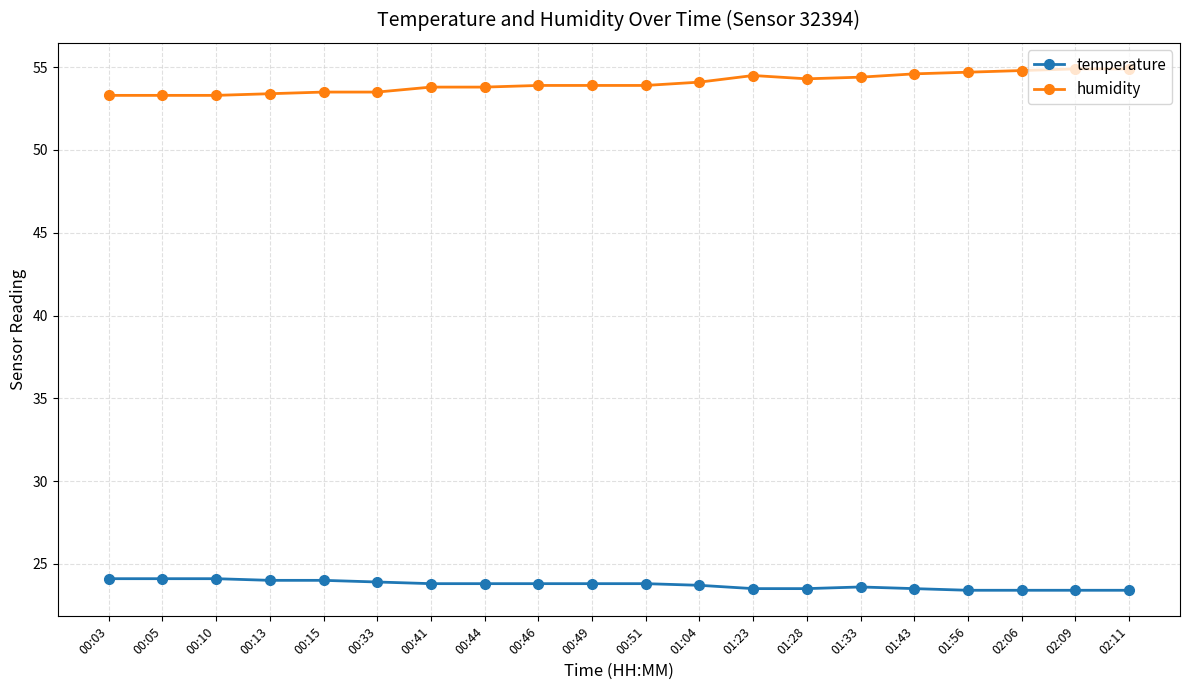

List the series in order of their overall mean, lowest first.

temperature, humidity